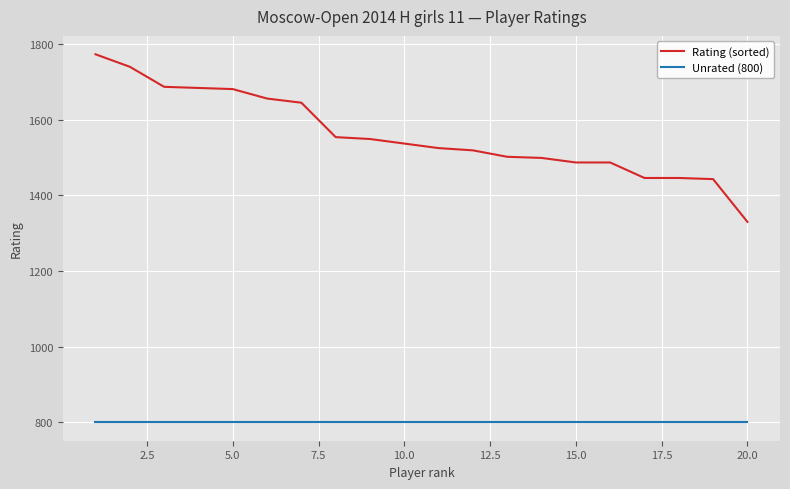

Which series has the widest spread of values?

Rating (sorted)